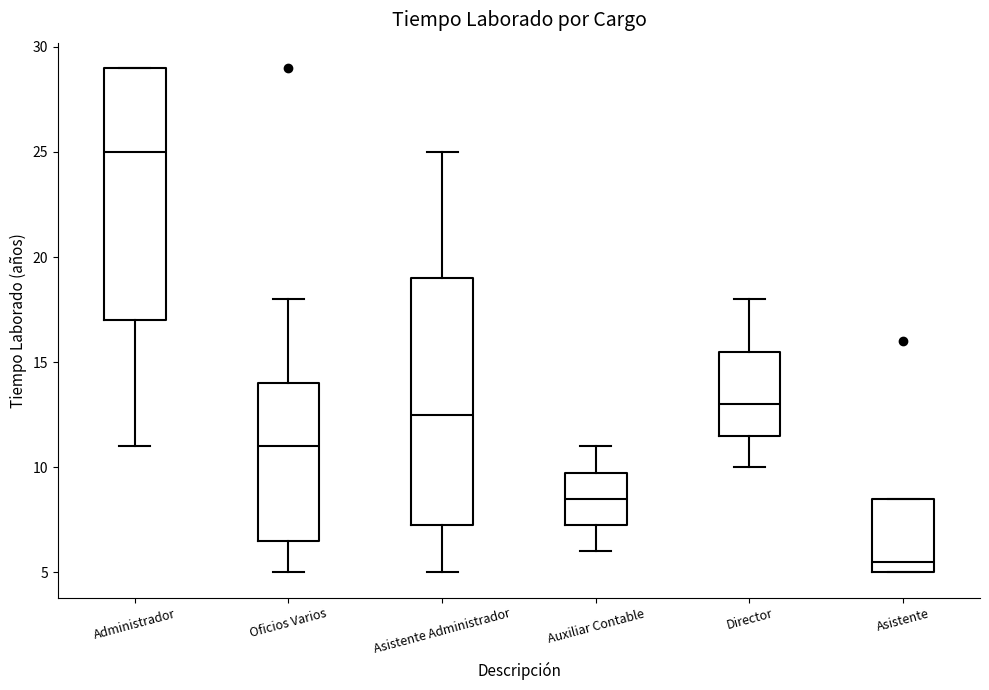

Reading left to right, transcribe this box plot: for each box, give where its median line is, the range the box spans, and where its two whiskers end, as read against the y-axis. The values are not printed on the chart, so give them approximately, as read against the axis.

Administrador: median 25.0, box 17.0 to 29.0, whiskers 11.0 to 29.0
Oficios Varios: median 11.0, box 6.5 to 14.0, whiskers 5.0 to 18.0
Asistente Administrador: median 12.5, box 7.5 to 19.0, whiskers 5.0 to 25.0
Auxiliar Contable: median 8.5, box 7.5 to 10.0, whiskers 6.0 to 11.0
Director: median 13.0, box 11.5 to 15.5, whiskers 10.0 to 18.0
Asistente: median 5.5, box 5.0 to 8.5, whiskers 5.0 to 8.5